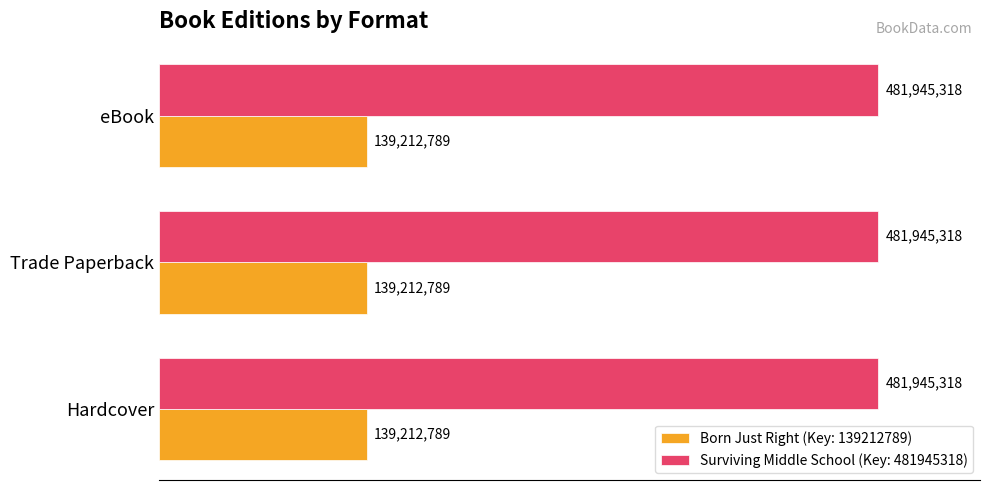

What is the sum of the Born Just Right (Key: 139212789) values at Hardcover and Trade Paperback?

278425578